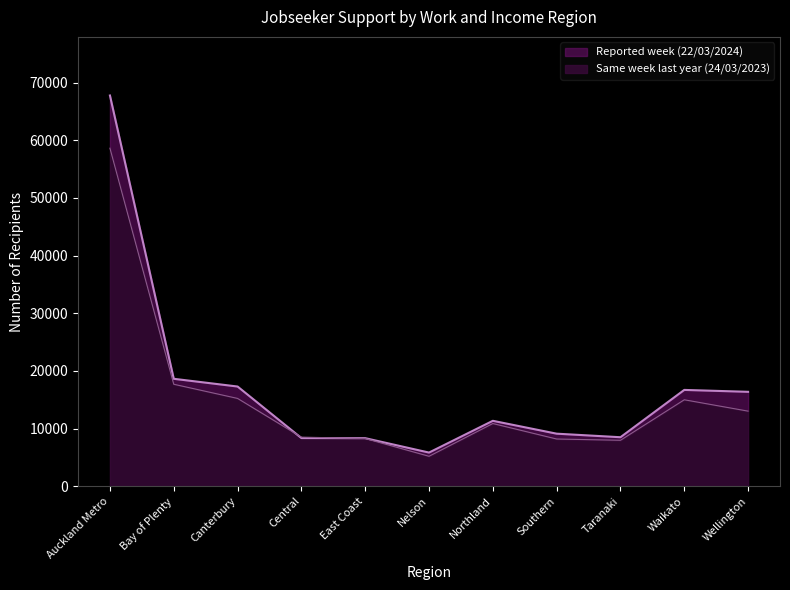

Read the Reported week (22/03/2024) value at Nelson.

5832